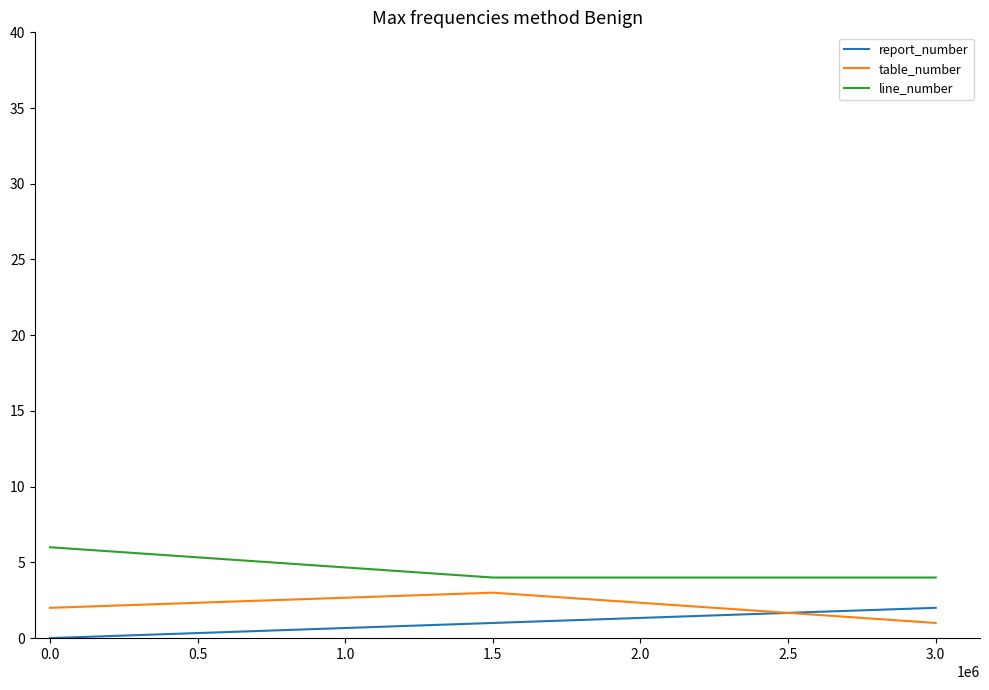

List the series in order of their overall mean, lowest first.

report_number, table_number, line_number